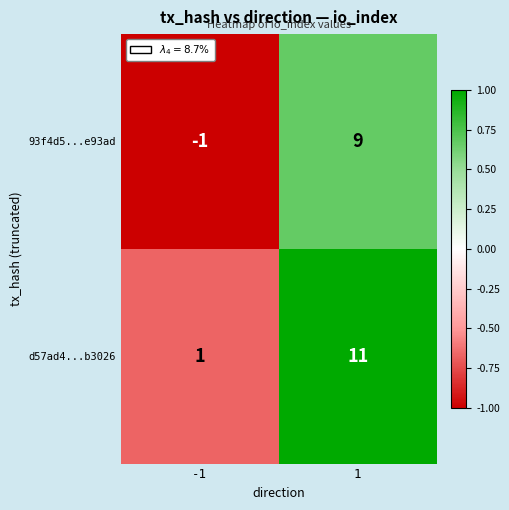

Reading left to right, extract all data points from this chart.

93f4d5...e93ad: -1	9
d57ad4...b3026: 1	11